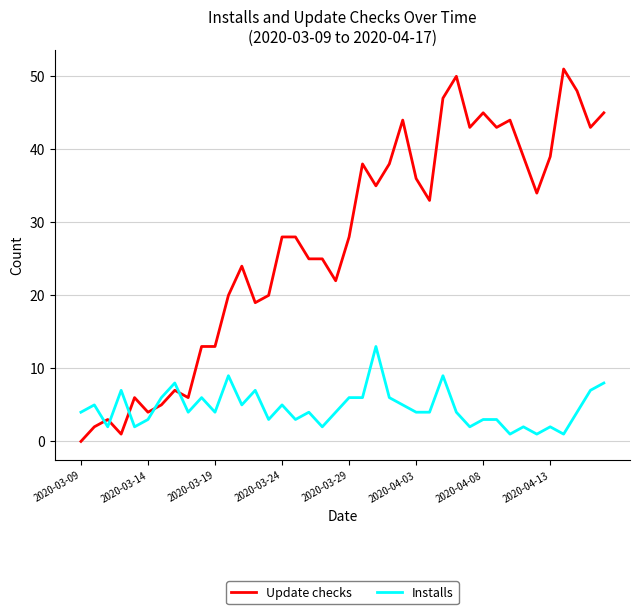

What is the maximum value for Installs?

13